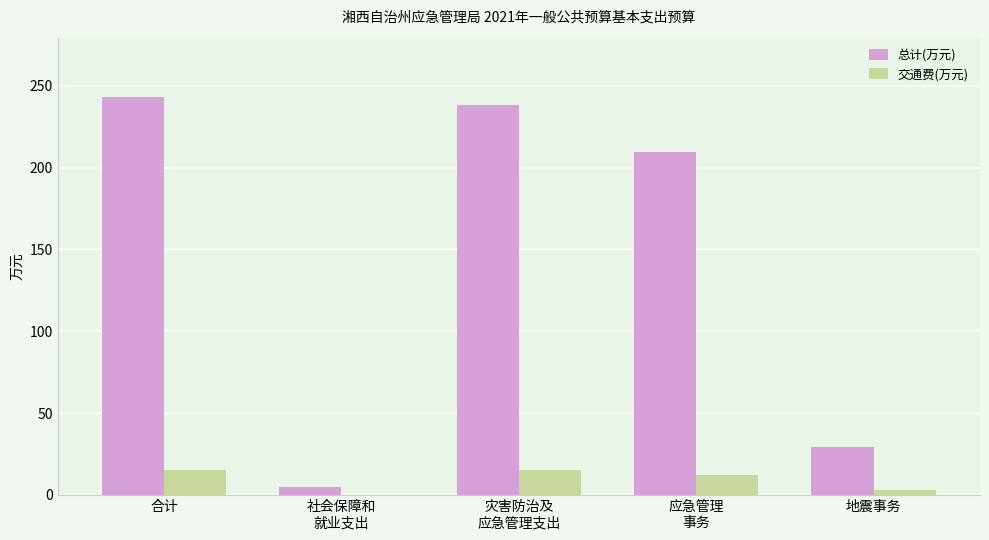

At which category is the sum across all series the highest?

合计